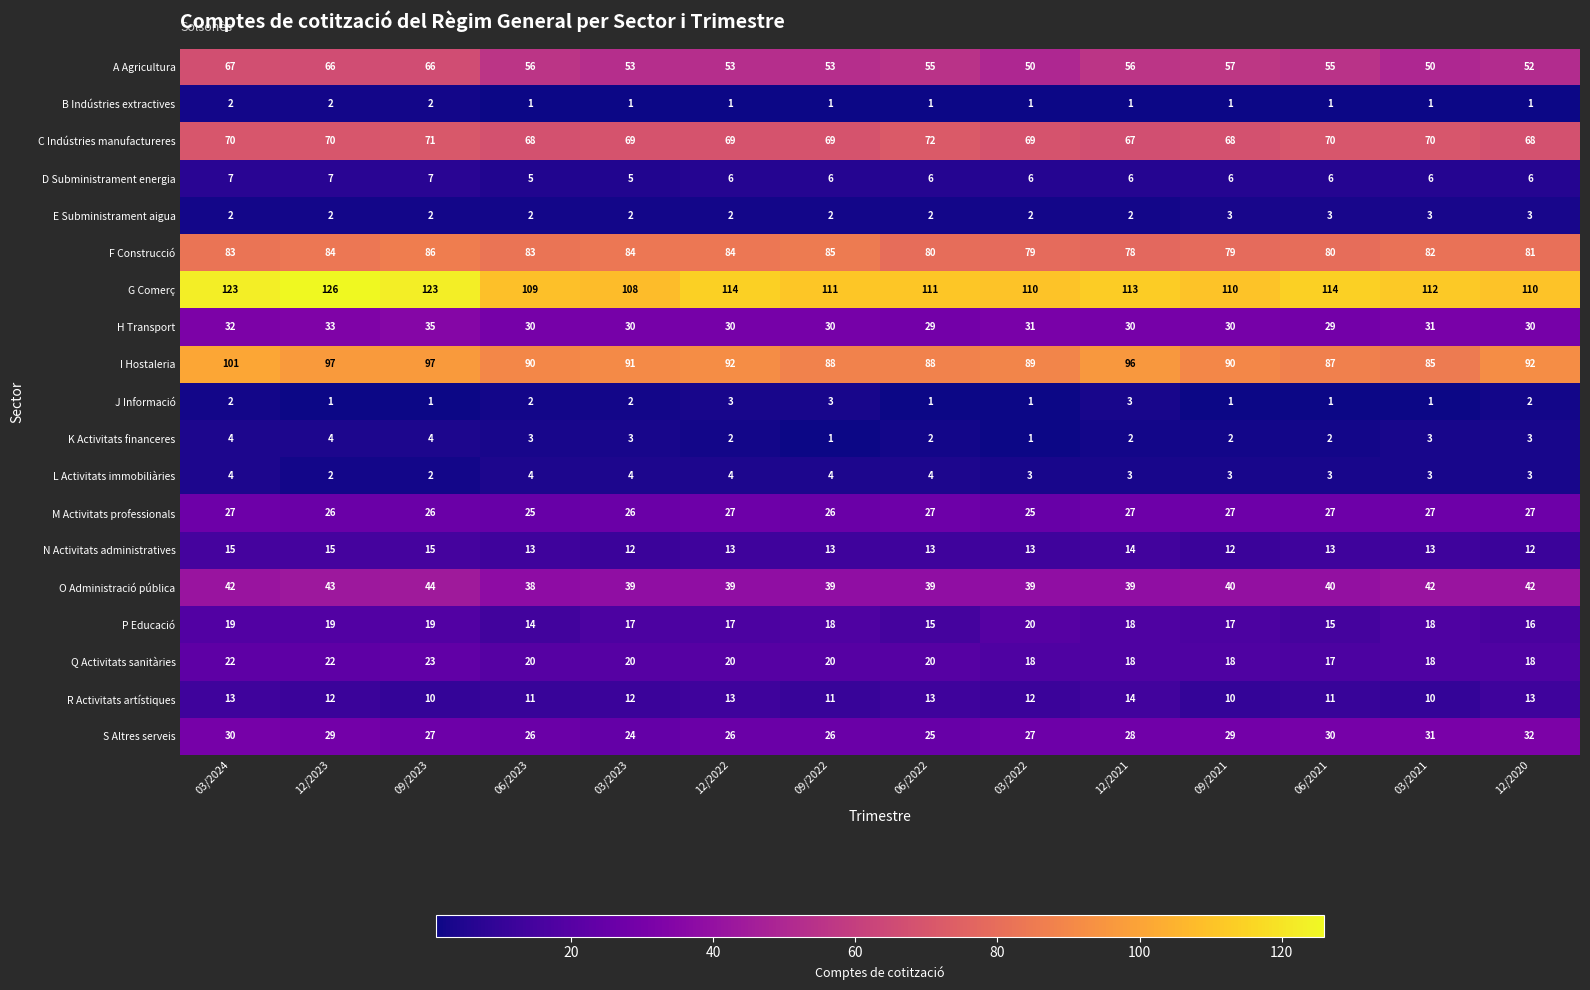

At which category does the chart reach its peak across all series?

12/2023